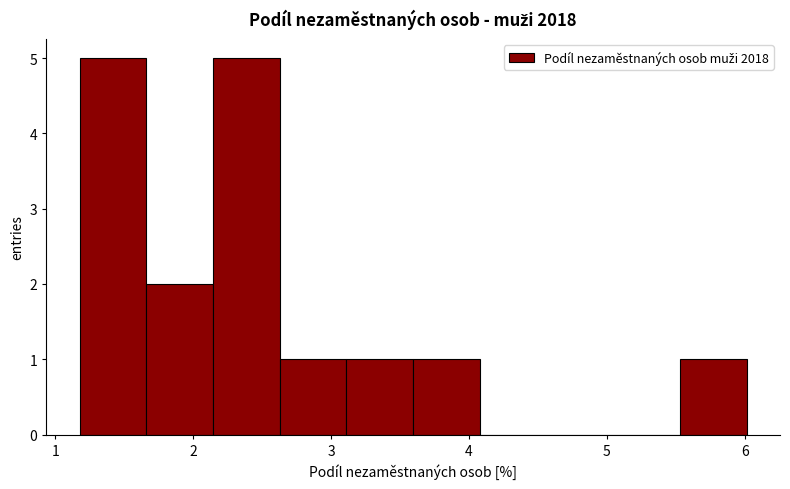

Reading left to right, transcribe this chart: for each bar, give the range it covers on the x-axis and its height. Neither the bar edges nor the heights are printed on the chart, so give them approximately, as read against the axes.

1.2 to 1.7: 5
1.7 to 2.1: 2
2.1 to 2.6: 5
2.6 to 3.1: 1
3.1 to 3.6: 1
3.6 to 4.1: 1
4.1 to 4.6: 0
4.6 to 5.0: 0
5.0 to 5.5: 0
5.5 to 6.0: 1